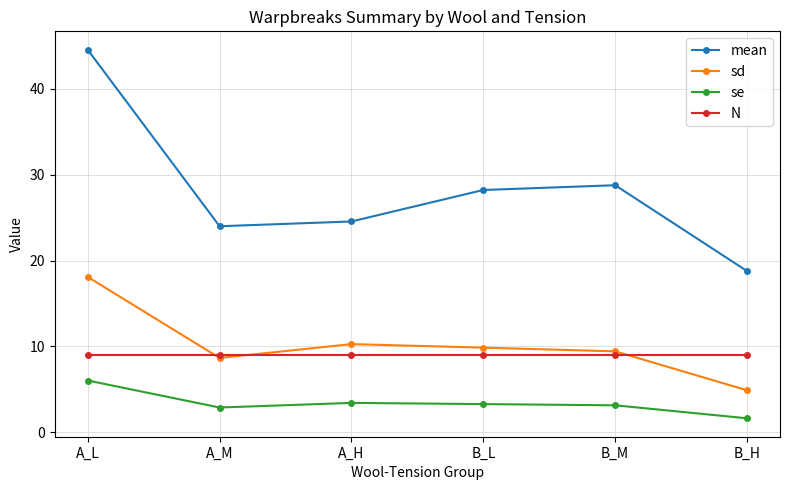

What is the maximum value for sd?

18.1